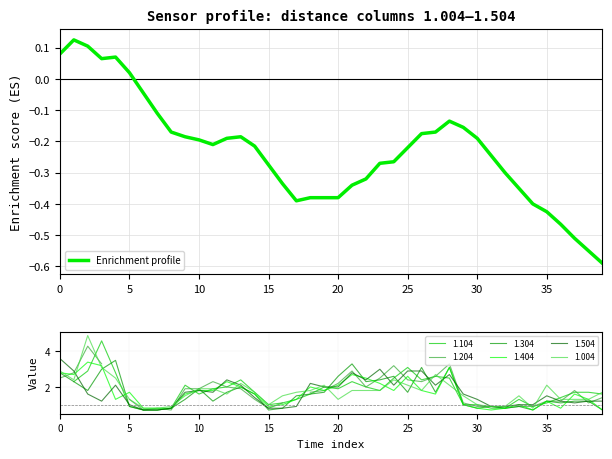

How many values are above zero?

6